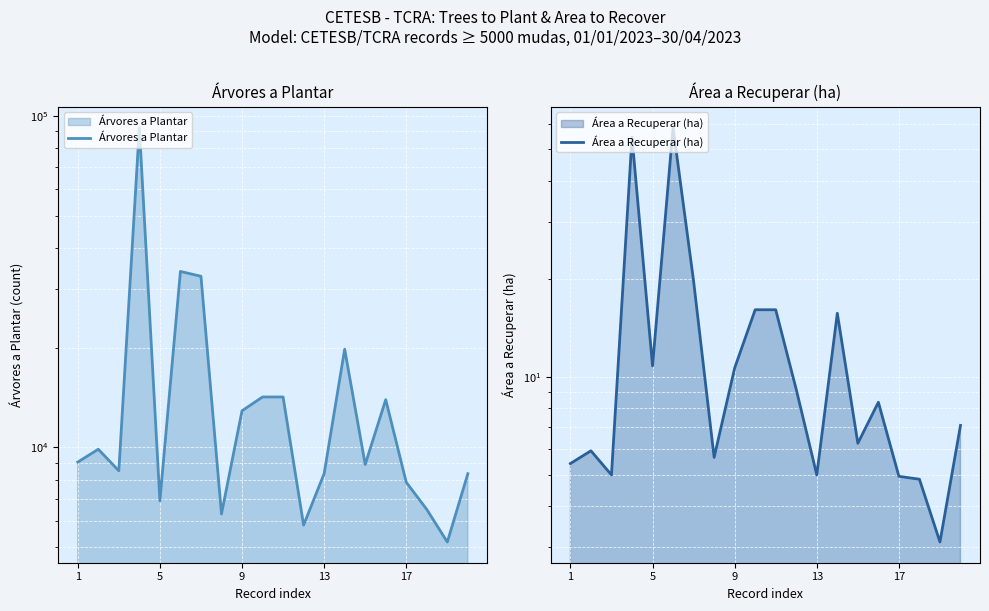

Reading left to right, what are all the values shown in this chart?

Árvores a Plantar: 9032.0	9875.0	8500.0	92287.0	6902.0	33953.0	32834.0	6300.0	12898.0	14197.0	14197.0	5832.0	8335.0	19790.0	8887.0	13935.0	7850.0	6500.0	5185.0	8333.0
Área a Recuperar (ha): 5.4	5.9	5.0	54.5	10.8	58.4	19.7	5.7	10.7	16.1	16.1	9.2	5.0	15.7	6.3	8.4	5.0	4.8	3.1	7.1